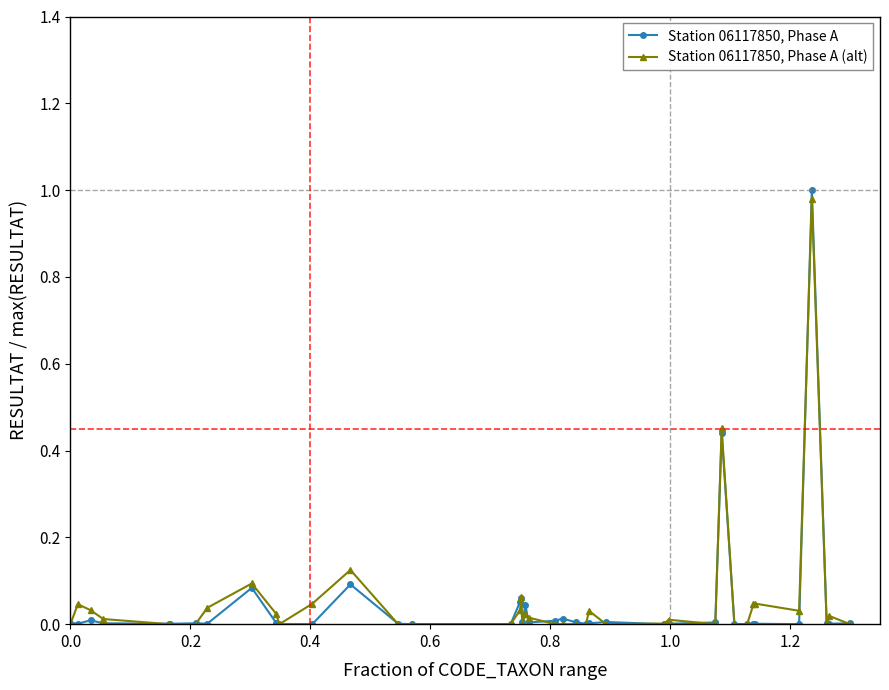

True or false: Station 06117850, Phase A has more than 0 interior local peaks.

True